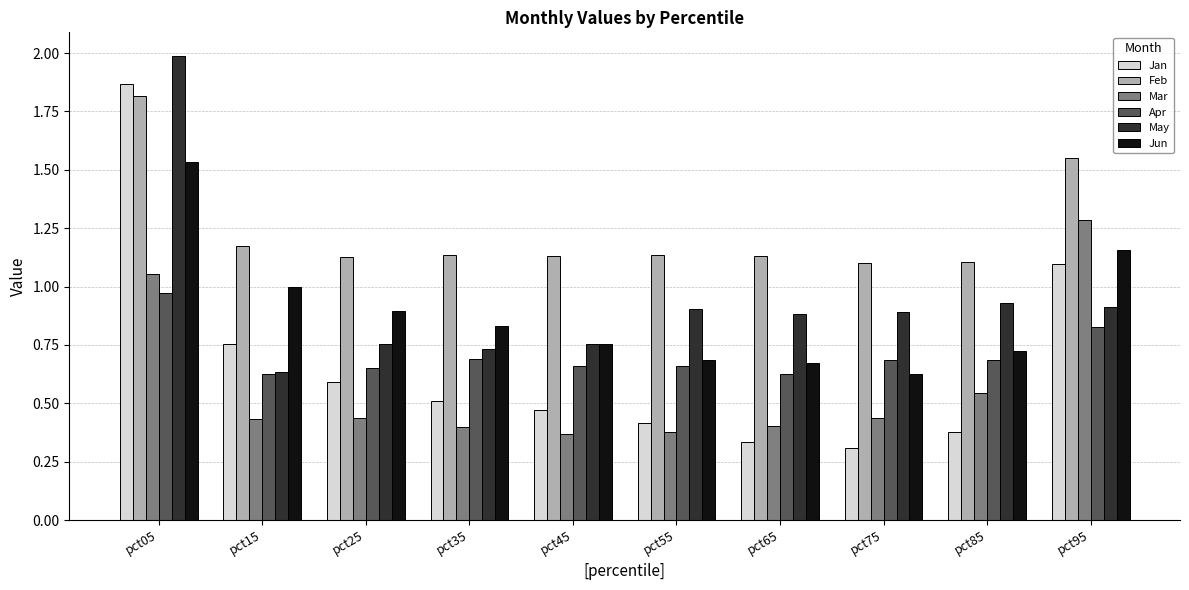

At which category is the sum across all series the highest?

pct05